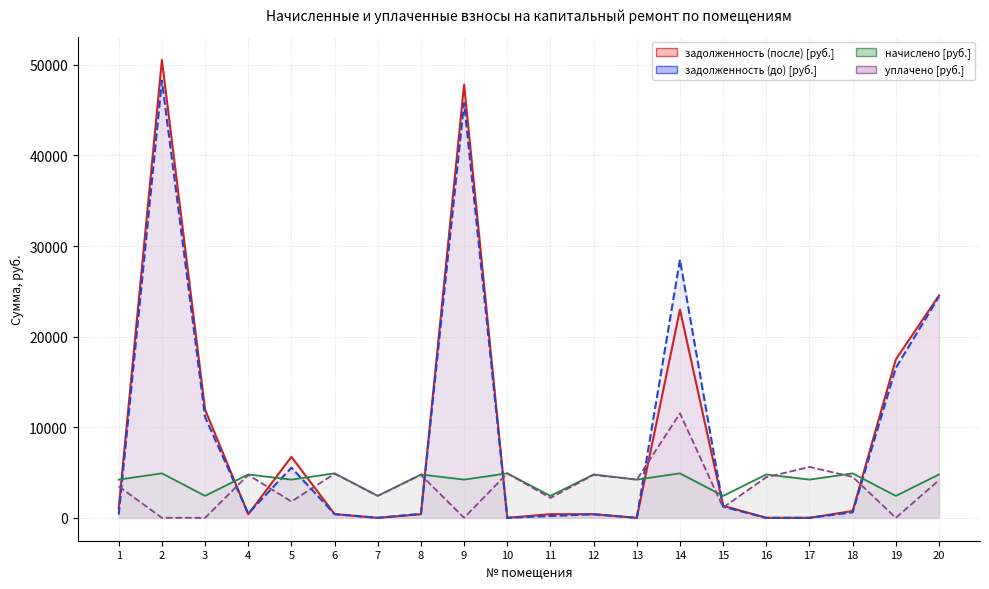

How many series are shown in this chart?

4